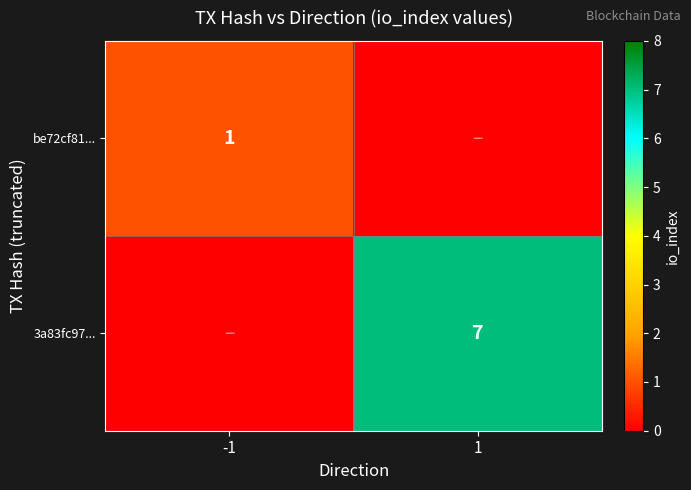

The 3a83fc97... series shows 7 at 1. True or false?

True